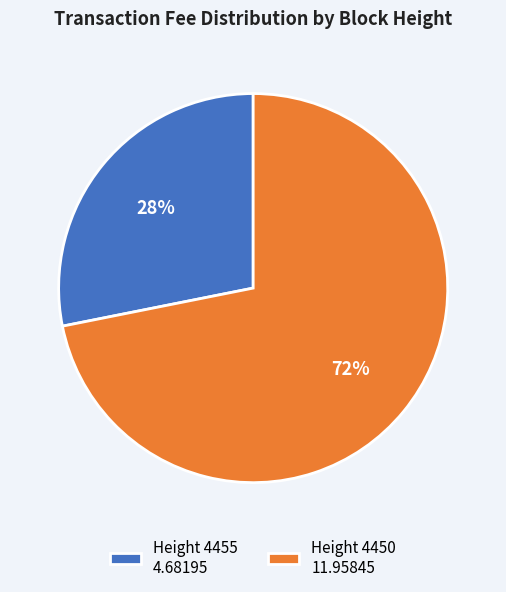

How many segments does this pie chart have?

2